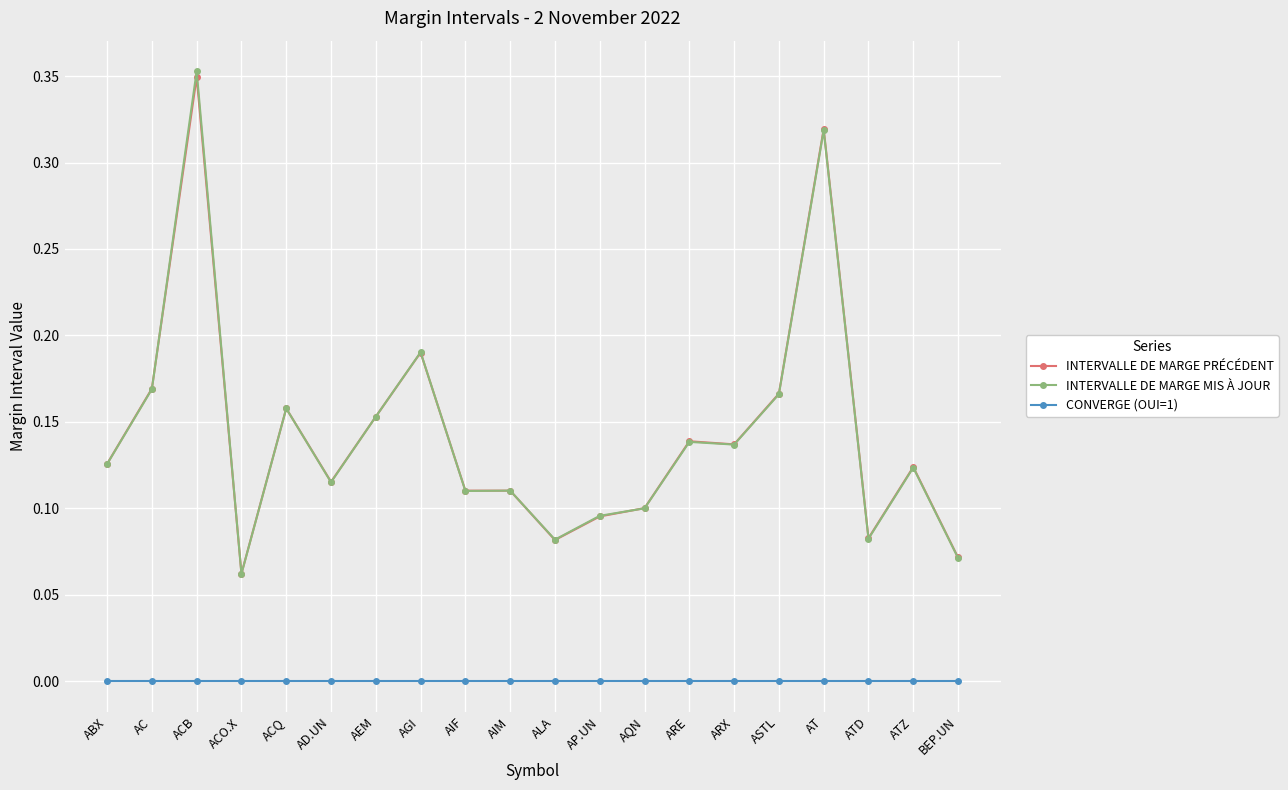

Which category has the lowest value in the INTERVALLE DE MARGE MIS À JOUR series?

ACO.X